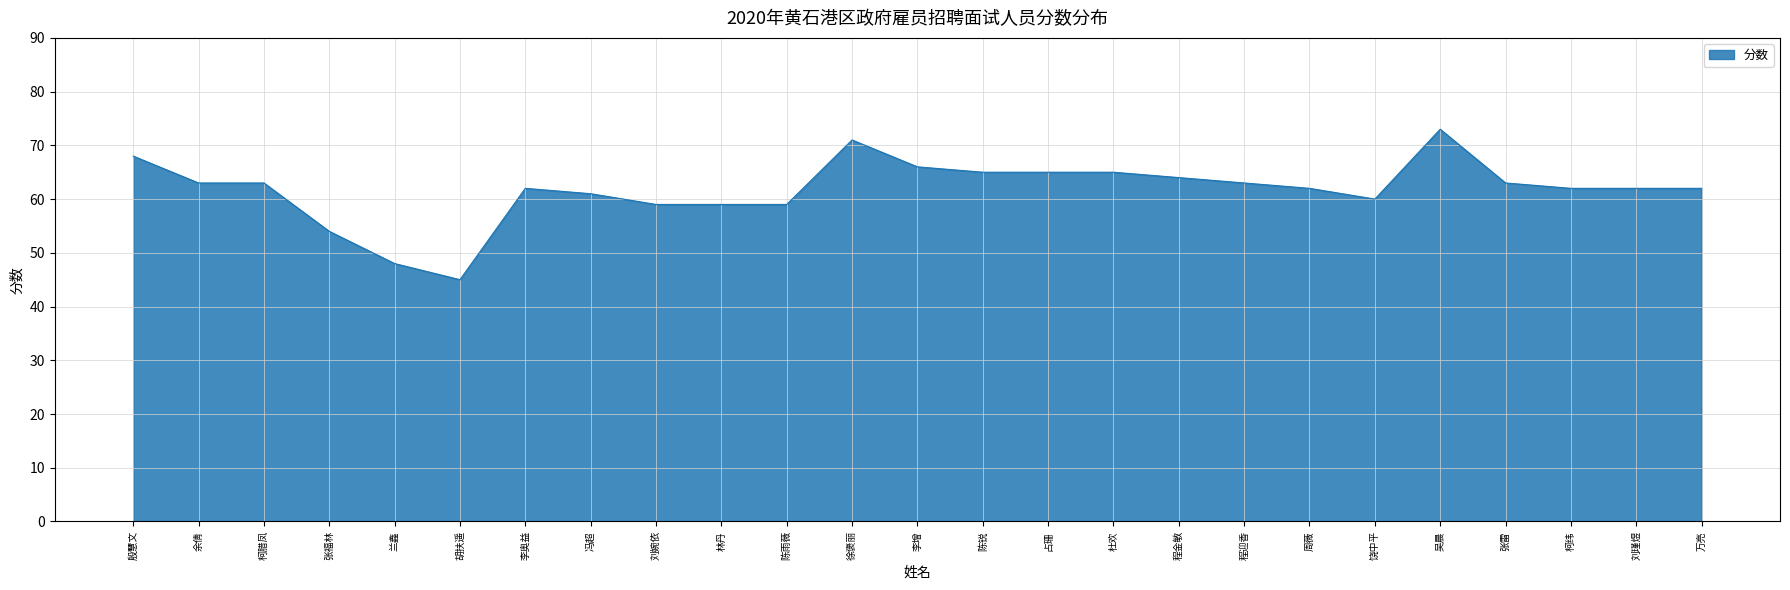

How many lines are shown in the chart?

1